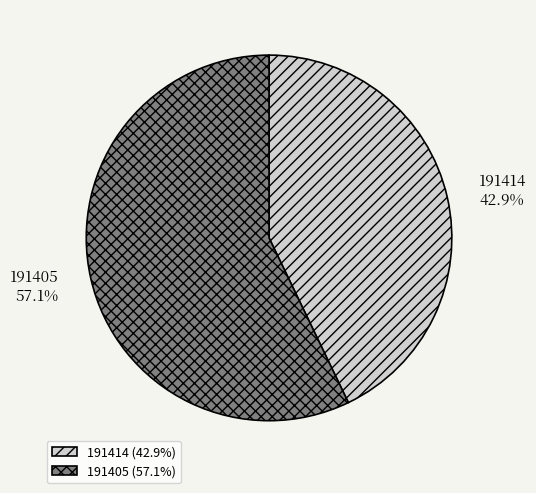

Combined, what portion of the pie is 191414 and 191405?

100.0%